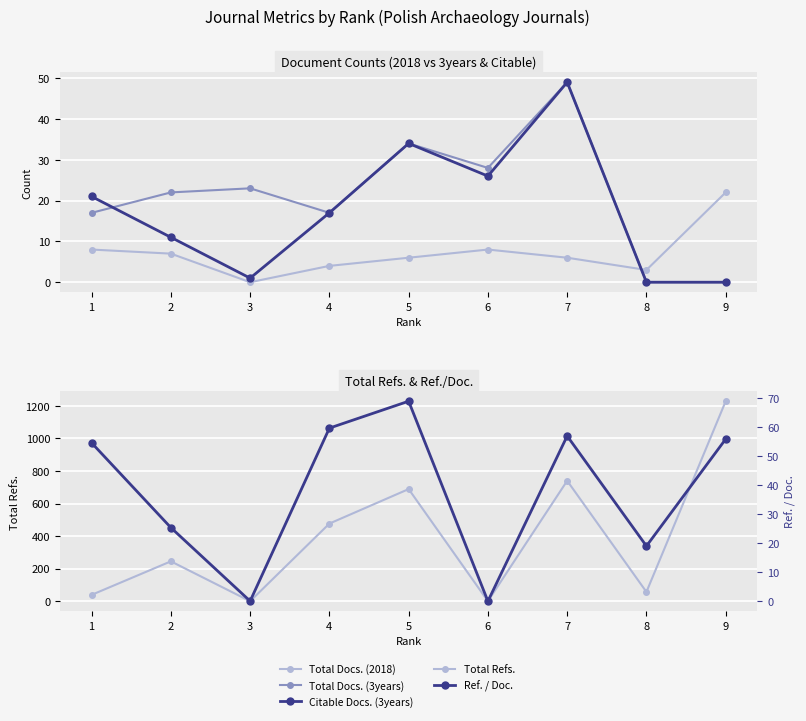

Is the value of Total Docs. (2018) at 9 greater than the value of Citable Docs. (3years) at 5?

No